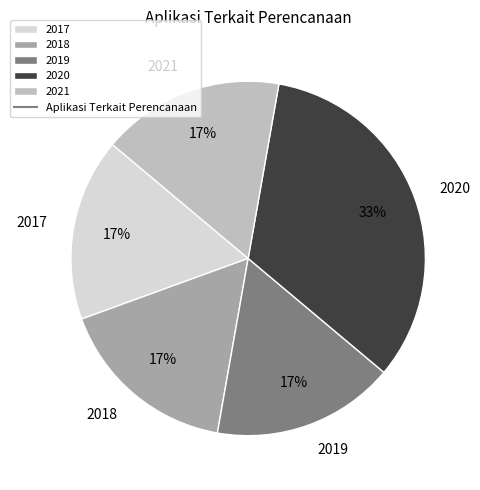

True or false: 2021 accounts for 25% of the total.

False